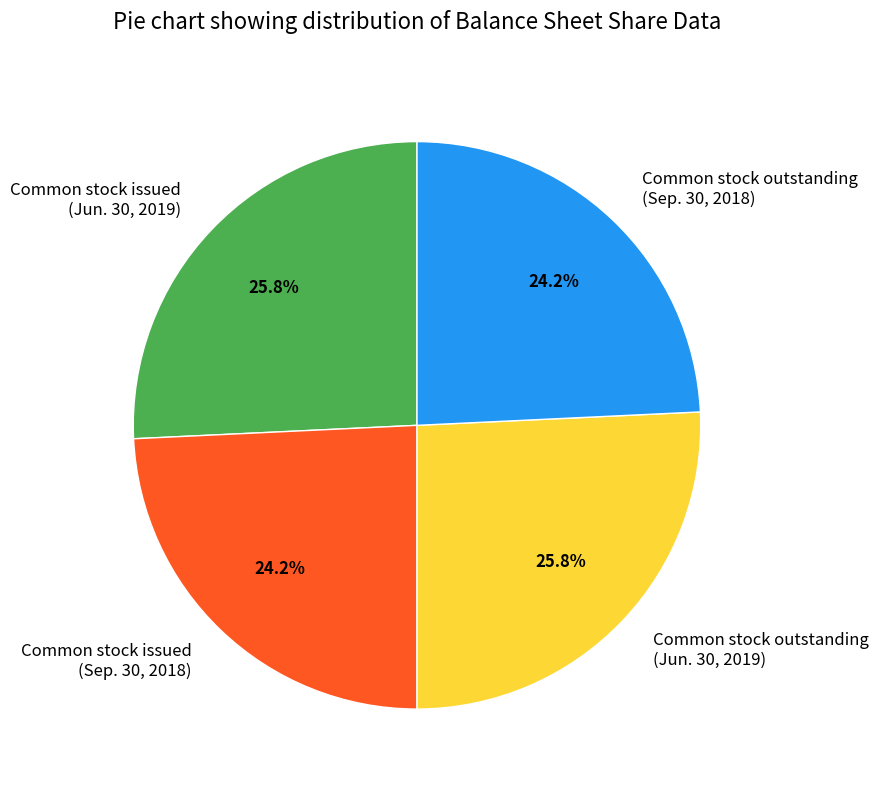

Approximately how many times larger is the value at Common stock issued (Sep. 30, 2018) compared to Common stock outstanding (Sep. 30, 2018)?

1.0